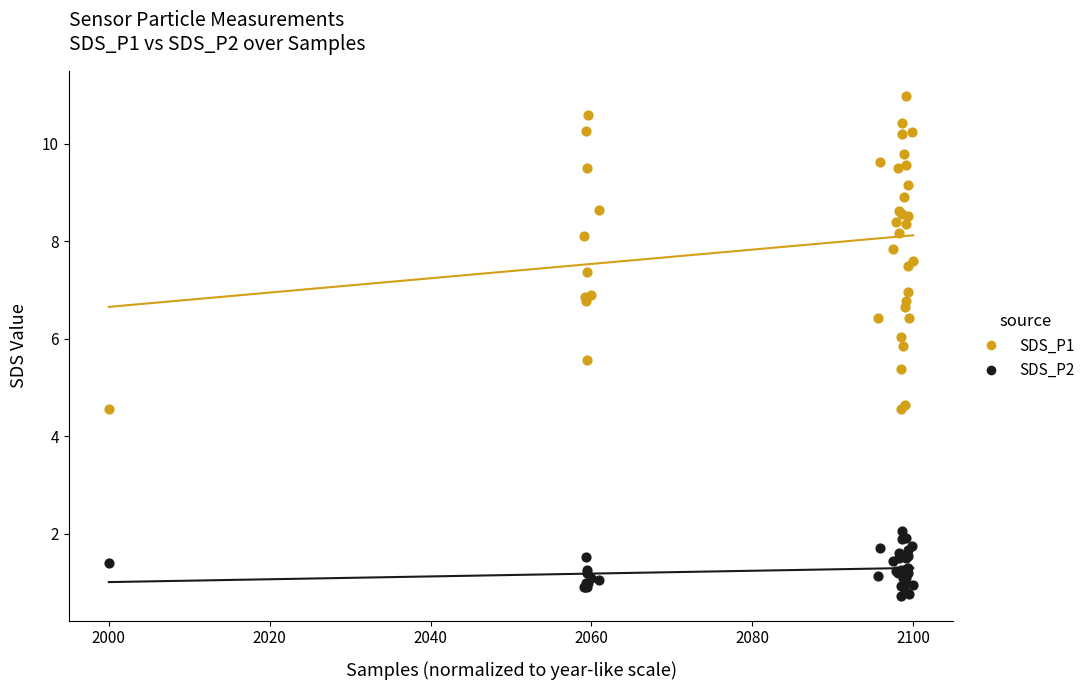

What are all the series names shown in the legend?

SDS_P1, SDS_P2